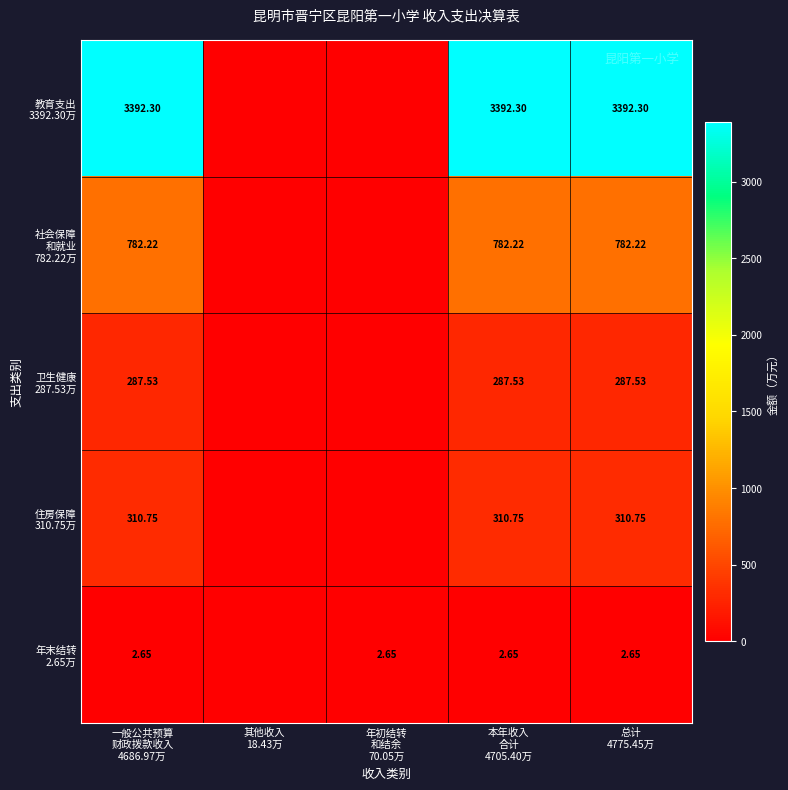

Between 其他收入 18.43万 and 本年收入 合计 4705.40万, which series saw the biggest shift?

教育支出 3392.30万